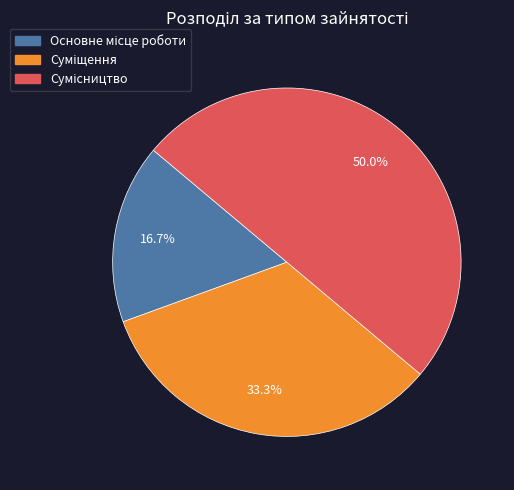

True or false: Суміщення accounts for 43% of the total.

False